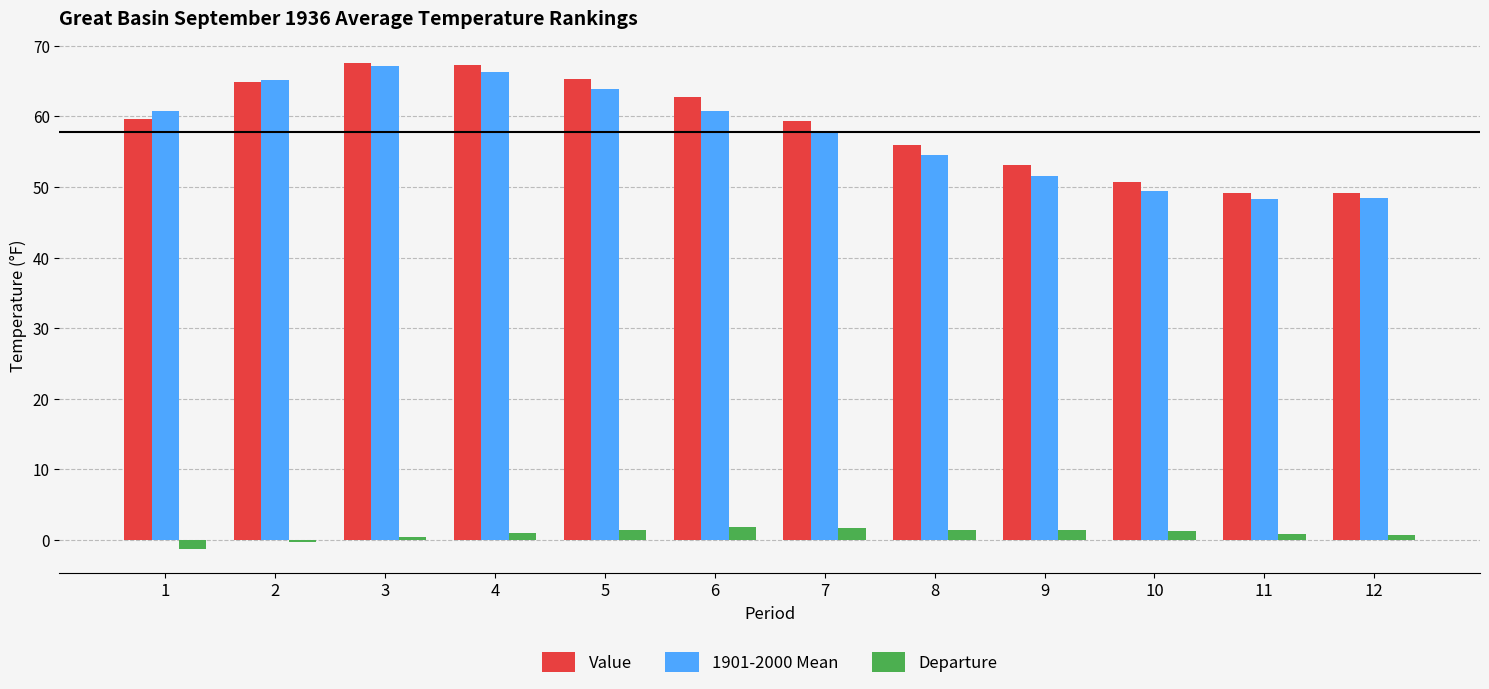

Are the bars grouped side by side (vs. stacked)?

Yes